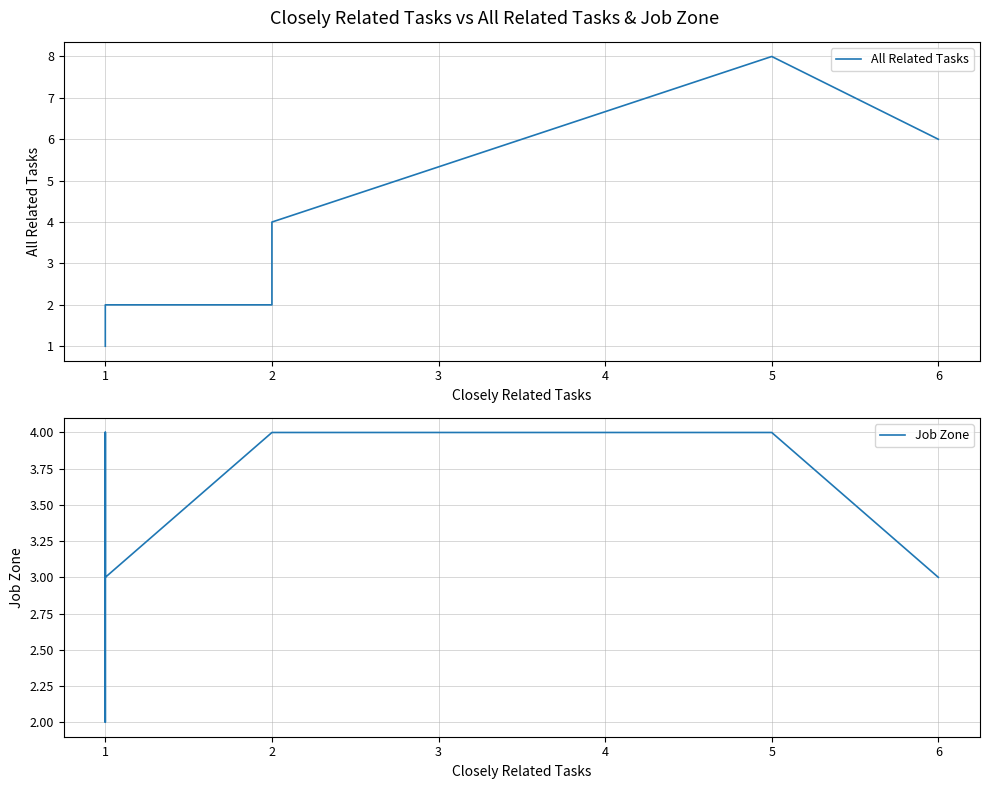

True or false: Job Zone and All Related Tasks cross at least once.

False